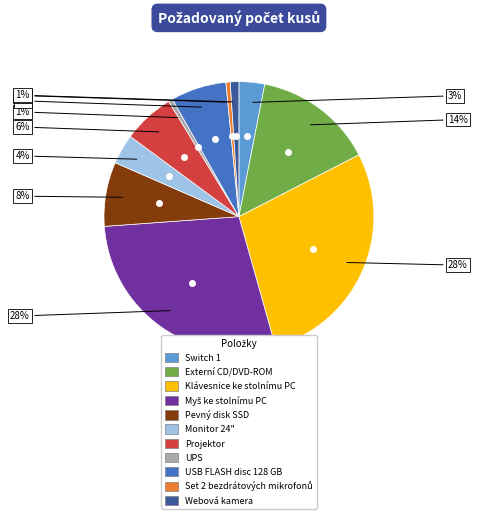

Is there any slice that represents more than half of the pie?

No